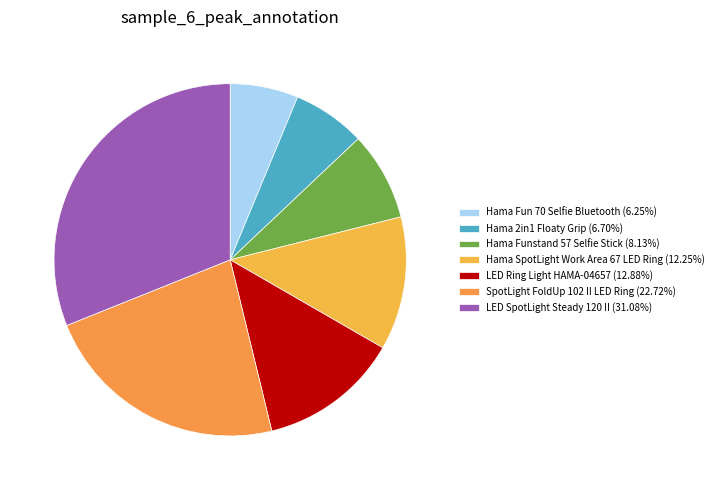

Count the number of slices in the pie.

7